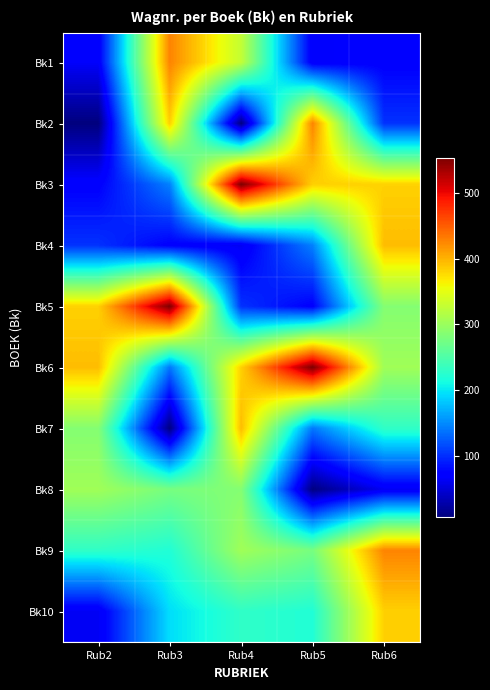

Which label corresponds to the smallest value in the chart?

Rub2